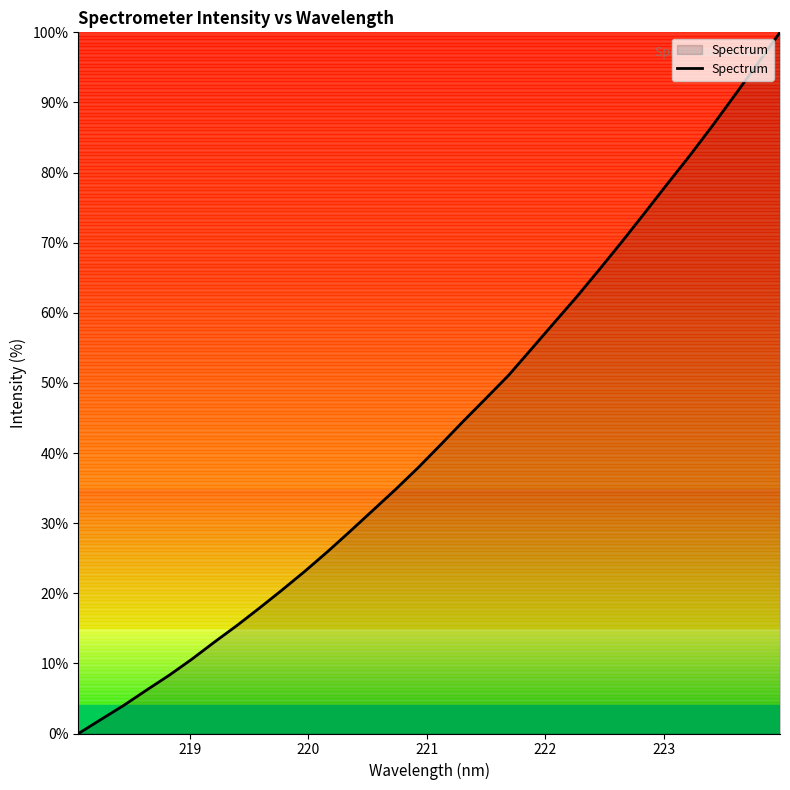

What is the greatest value displayed?

100.0